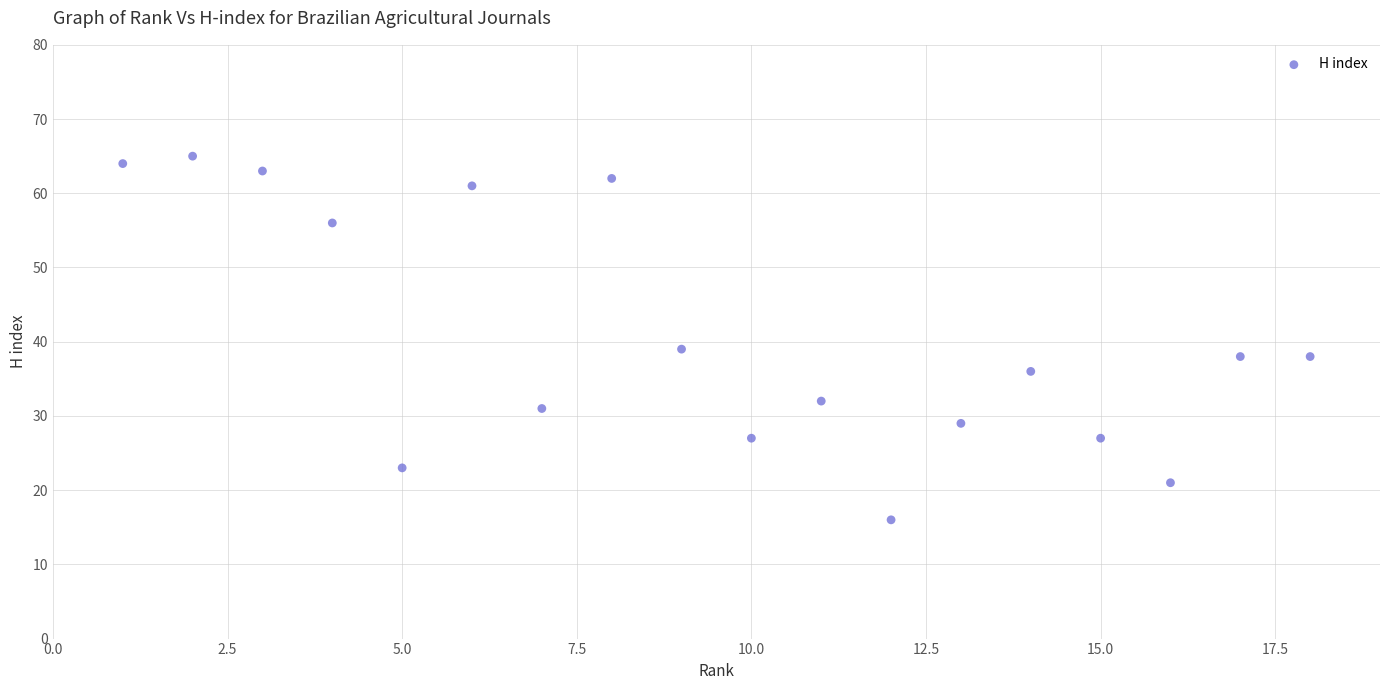

What Y value in the scatter plot is closest to 40?

39